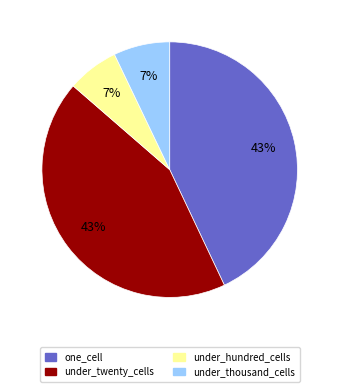

What is the ratio of the value at under_twenty_cells to the value at under_thousand_cells?

6.1